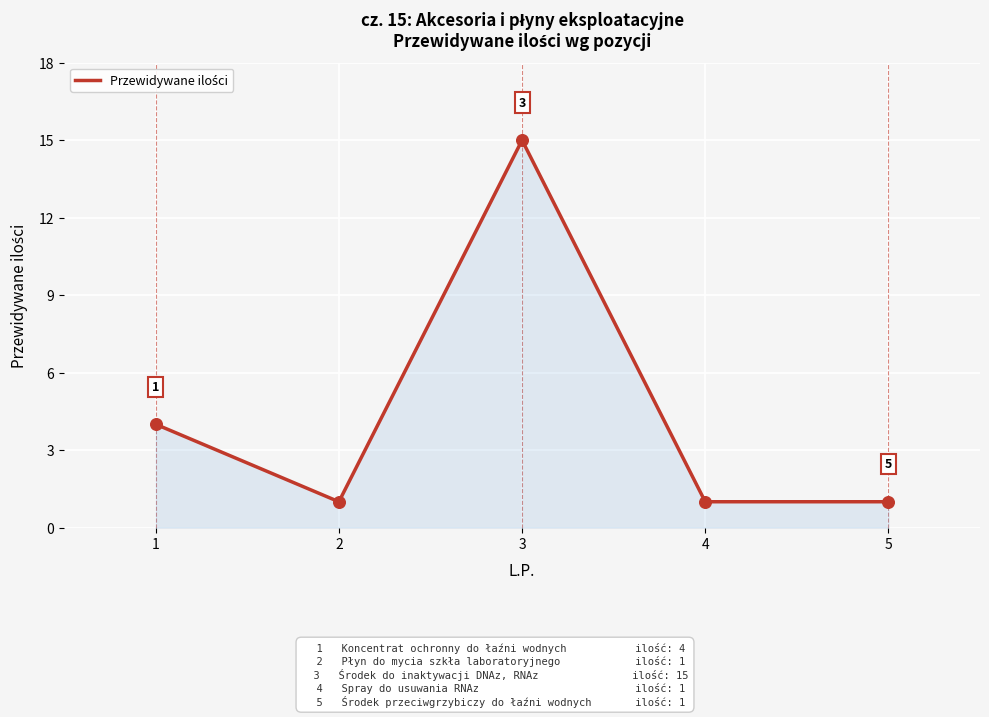

Between 5 and 1, which is larger?

1